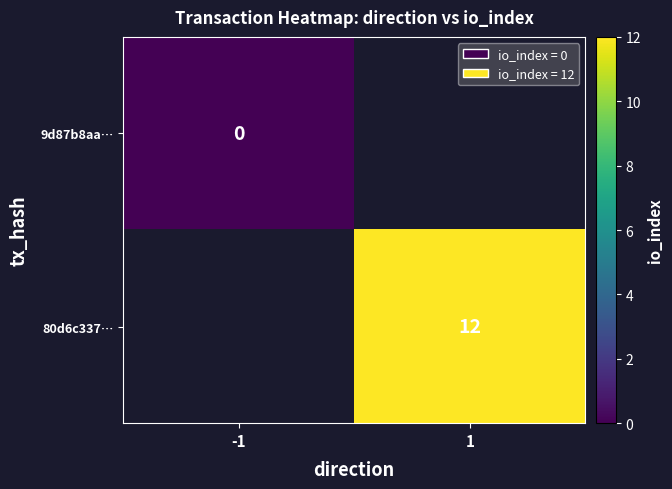

The value of 80d6c337… at 1 is 20. True or false?

False